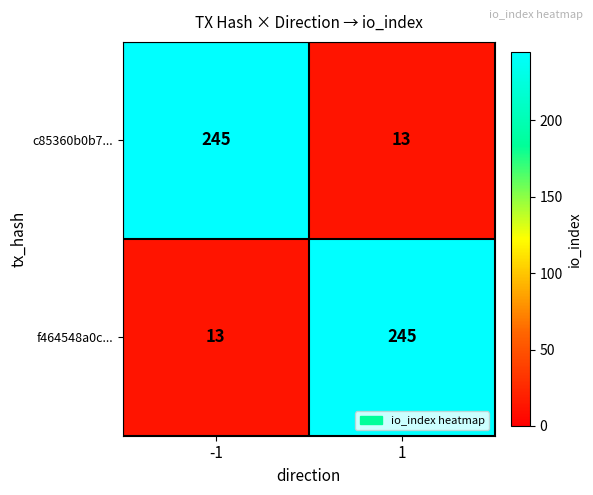

What is the total value across all series at 1?

258